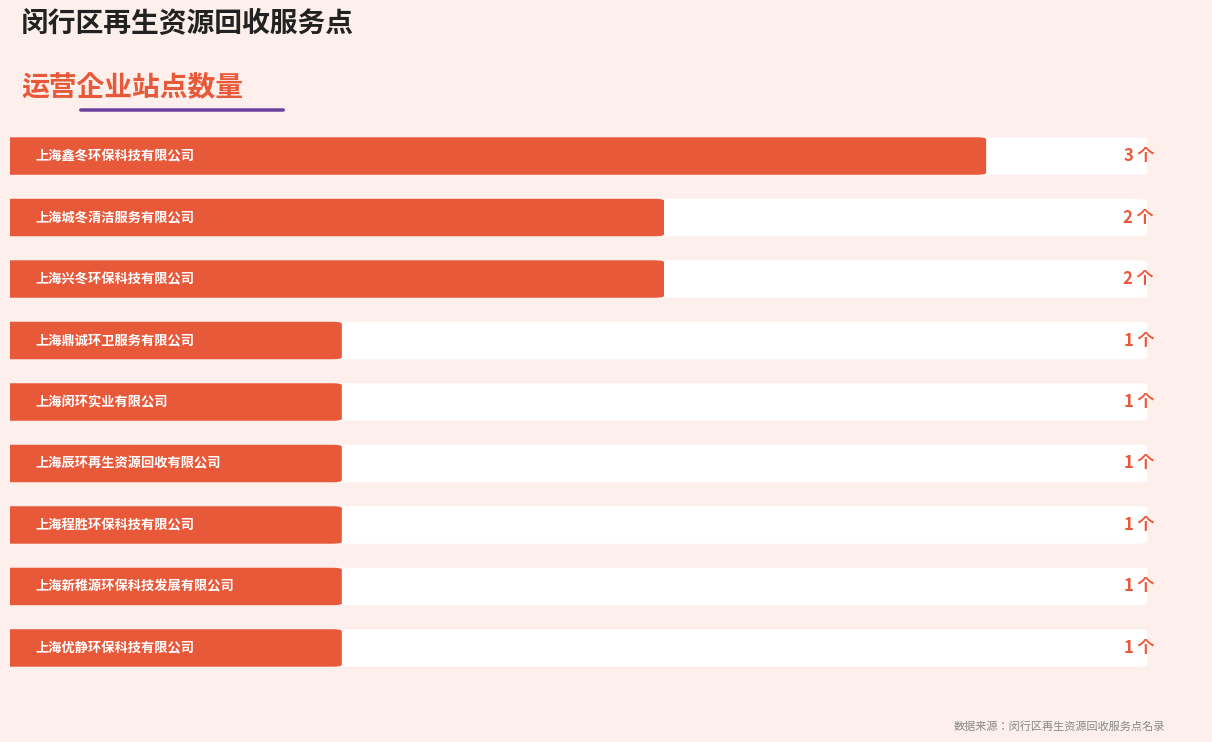

What is the approximate value at 上海兴冬环保科技有限公司?

2